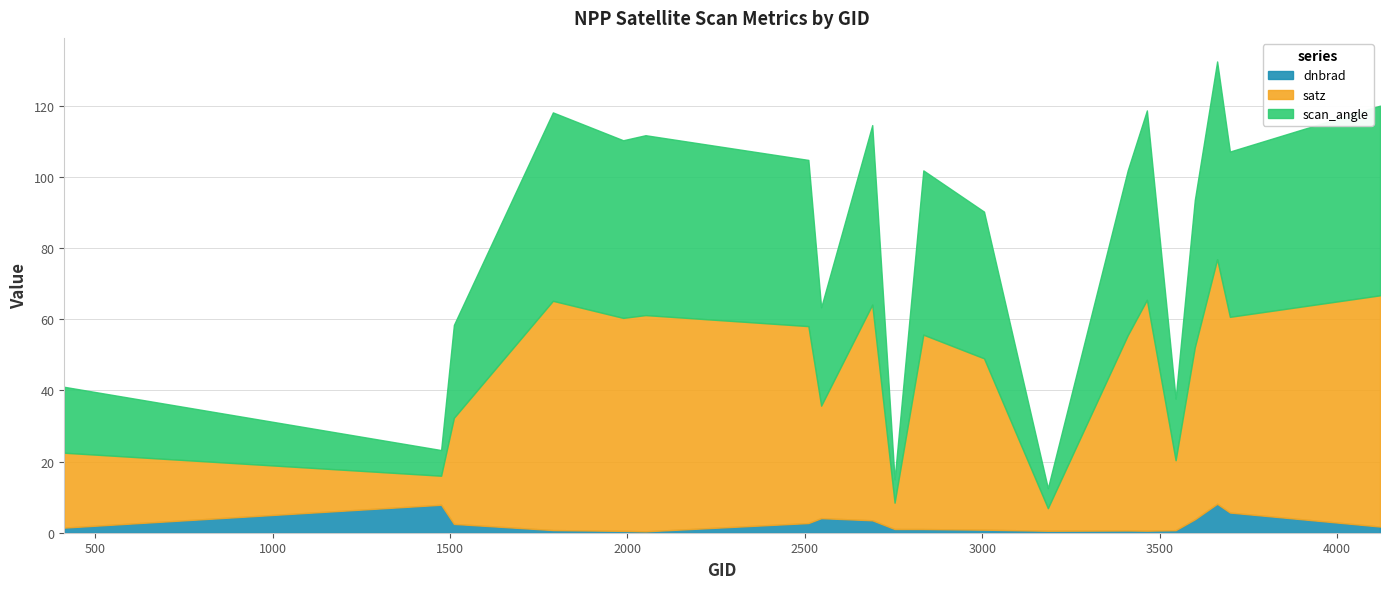

Reading left to right, extract all data points from this chart.

dnbrad: 413=1.4	1475=7.9	1511=2.5	1790=0.8	1988=0.5	2051=0.4	2510=2.7	2546=4.1	2690=3.5	2753=1.0	2834=1.0	3005=0.9	3185=0.6	3410=0.6	3464=0.6	3545=0.7	3599=3.8	3662=8.1	3698=5.7	4121=1.7
satz: 413=21.0	1475=8.2	1511=29.8	1790=64.4	1988=59.9	2051=60.8	2510=55.3	2546=31.6	2690=60.6	2753=7.4	2834=54.6	3005=48.2	3185=6.4	3410=54.9	3464=64.9	3545=19.7	3599=48.3	3662=68.7	3698=55.0	4121=65.0
scan_angle: 413=18.5	1475=7.2	1511=26.1	1790=53.0	1988=49.9	2051=50.6	2510=46.7	2546=27.6	2690=50.4	2753=6.5	2834=46.2	3005=41.2	3185=5.6	3410=46.4	3464=53.2	3545=17.3	3599=41.4	3662=55.6	3698=46.4	4121=53.3